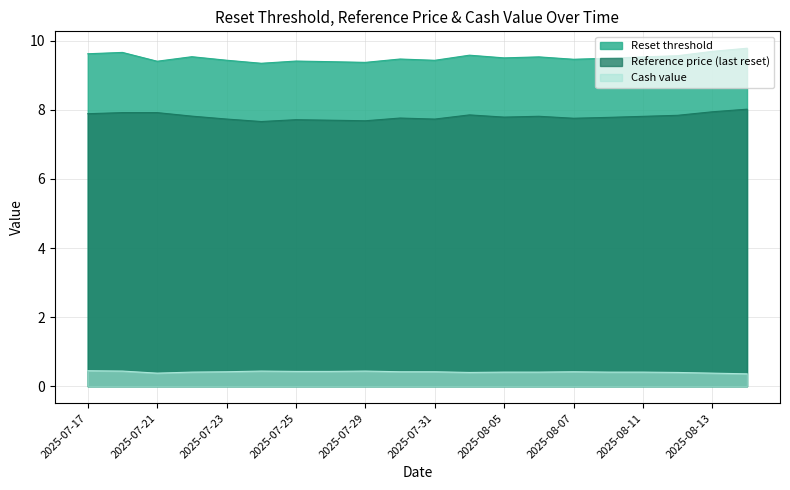

Reading right to left, what are all the values shown in this chart?

Reset threshold: 2025-08-14=9.8	2025-08-13=9.7	2025-08-12=9.6	2025-08-11=9.5	2025-08-08=9.5	2025-08-07=9.5	2025-08-06=9.5	2025-08-05=9.5	2025-08-04=9.6	2025-07-31=9.4	2025-07-30=9.5	2025-07-29=9.4	2025-07-28=9.4	2025-07-25=9.4	2025-07-24=9.3	2025-07-23=9.4	2025-07-22=9.5	2025-07-21=9.4	2025-07-18=9.7	2025-07-17=9.6
Reference price (last reset): 2025-08-14=8.0	2025-08-13=7.9	2025-08-12=7.8	2025-08-11=7.8	2025-08-08=7.8	2025-08-07=7.8	2025-08-06=7.8	2025-08-05=7.8	2025-08-04=7.9	2025-07-31=7.7	2025-07-30=7.8	2025-07-29=7.7	2025-07-28=7.7	2025-07-25=7.7	2025-07-24=7.7	2025-07-23=7.7	2025-07-22=7.8	2025-07-21=7.9	2025-07-18=7.9	2025-07-17=7.9
Cash value: 2025-08-14=0.4	2025-08-13=0.4	2025-08-12=0.4	2025-08-11=0.4	2025-08-08=0.4	2025-08-07=0.4	2025-08-06=0.4	2025-08-05=0.4	2025-08-04=0.4	2025-07-31=0.4	2025-07-30=0.4	2025-07-29=0.4	2025-07-28=0.4	2025-07-25=0.4	2025-07-24=0.4	2025-07-23=0.4	2025-07-22=0.4	2025-07-21=0.4	2025-07-18=0.4	2025-07-17=0.5